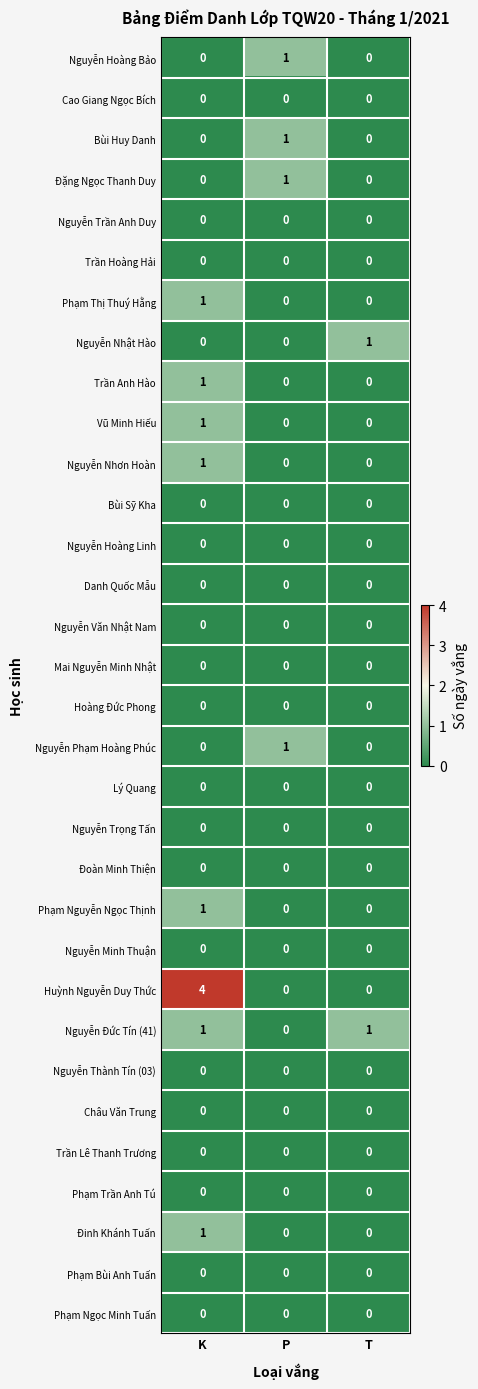

Is it true that Huỳnh Nguyễn Duy Thức equals 0 at T?

True